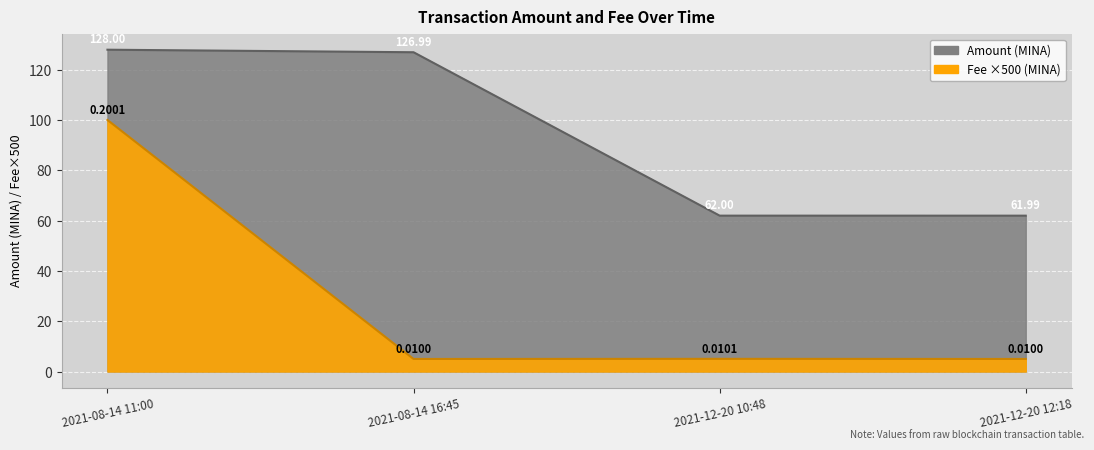

Is it true that Fee equals 5.0 at 2021-12-20 10:48?

True